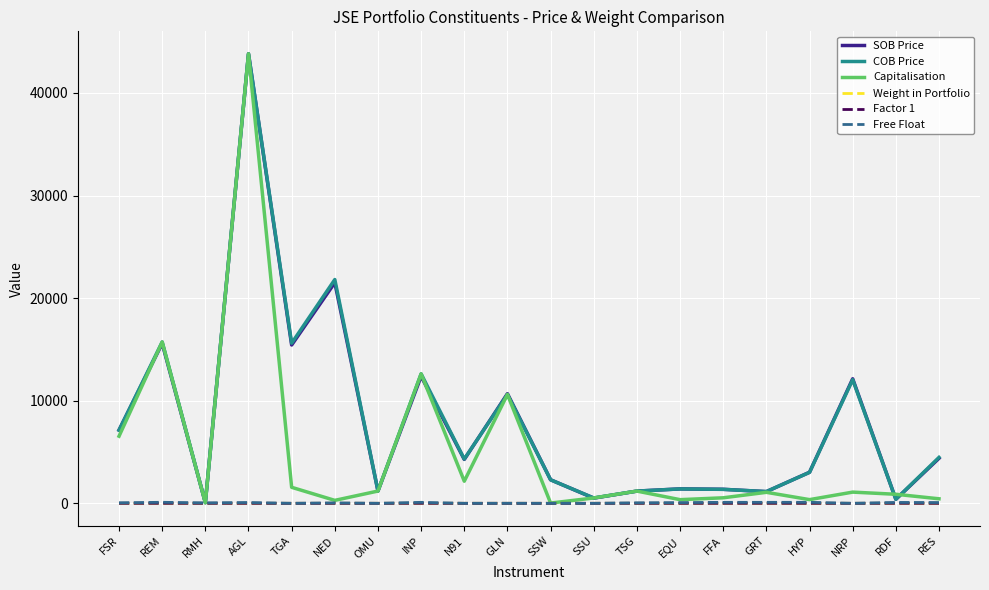

At which category is the sum across all series the highest?

AGL